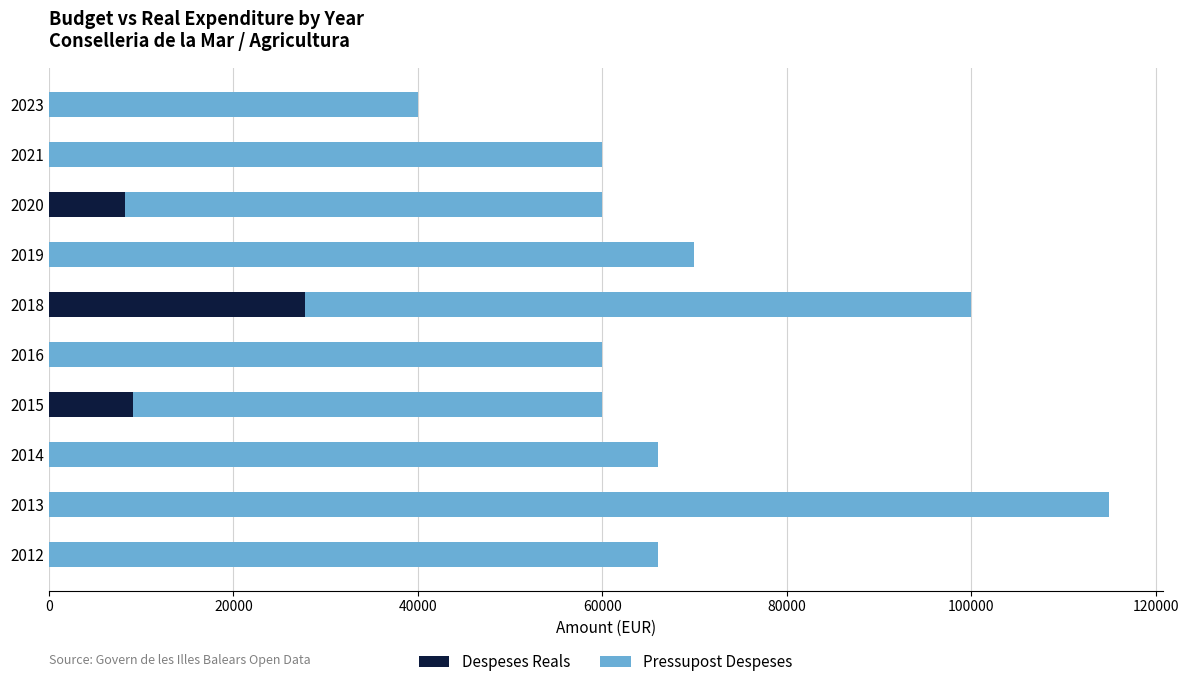

What is the highest value of the Despeses Reals series?

27727.4